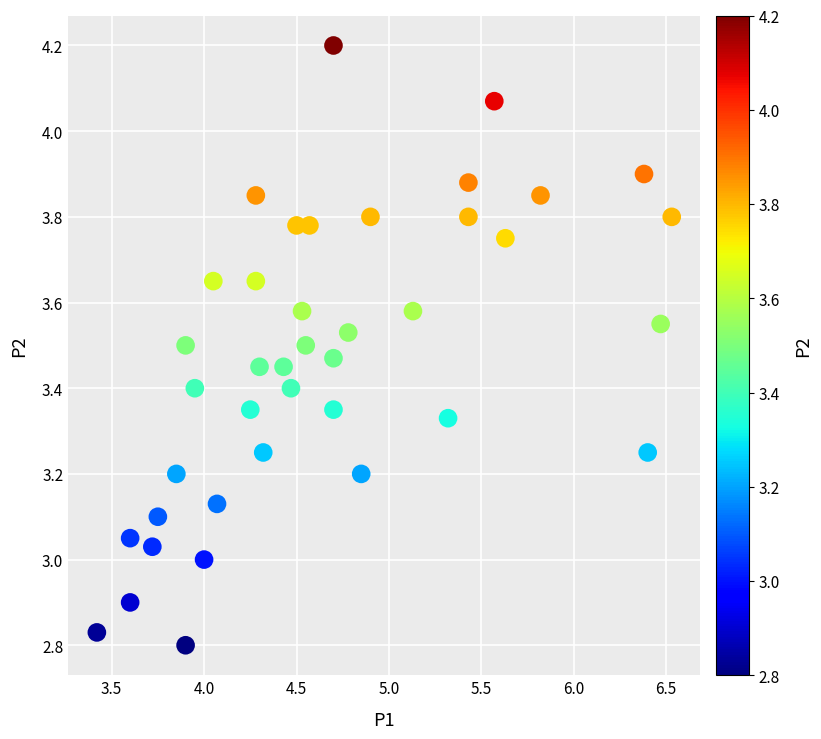

What is the range of Y values (max minus min)?

1.4